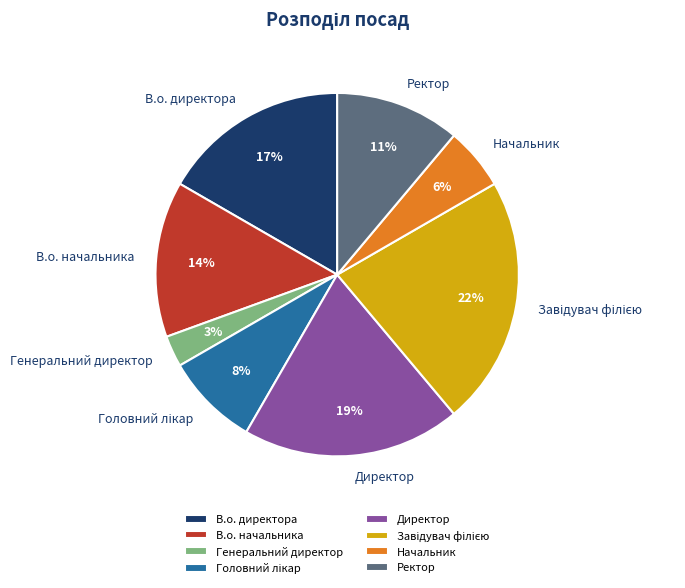

How many slices are in this pie chart?

8